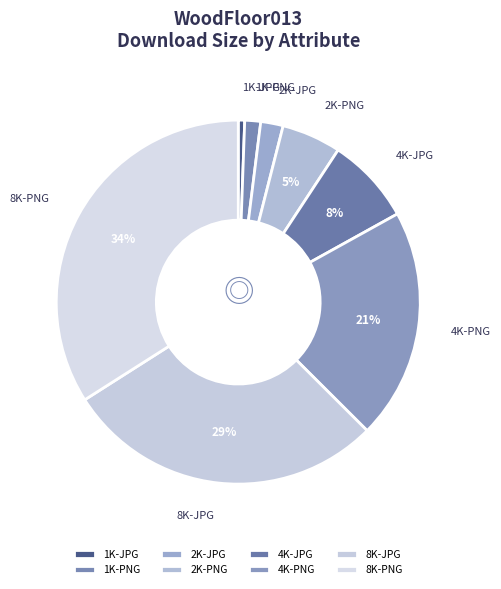

What percentage is the 8K-JPG slice, to the nearest percent?

29%